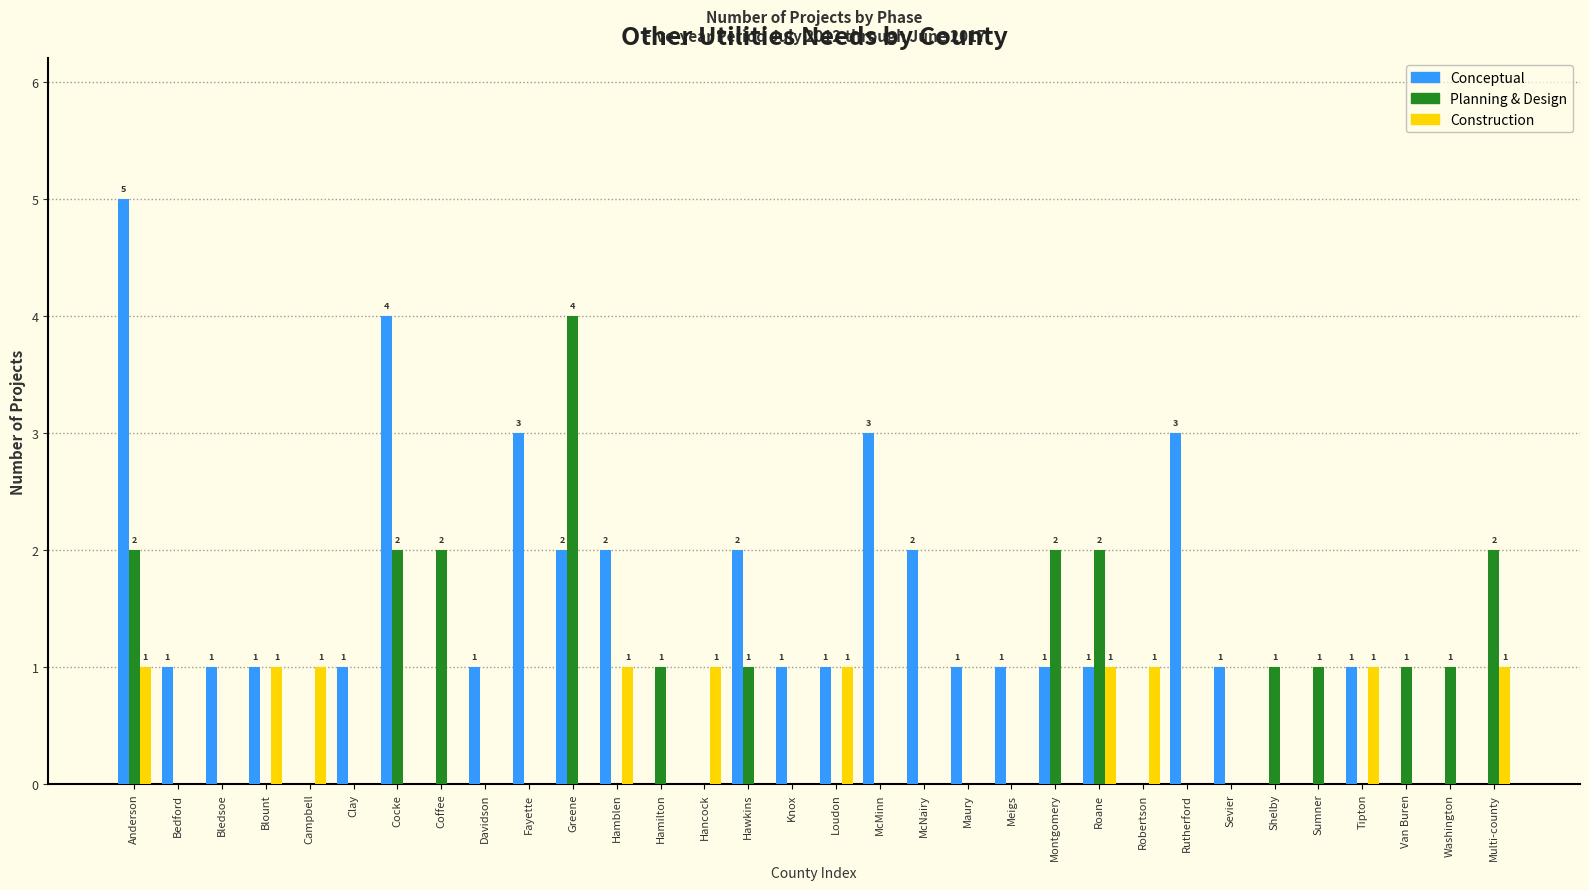

What is the sum of all Conceptual values?

39